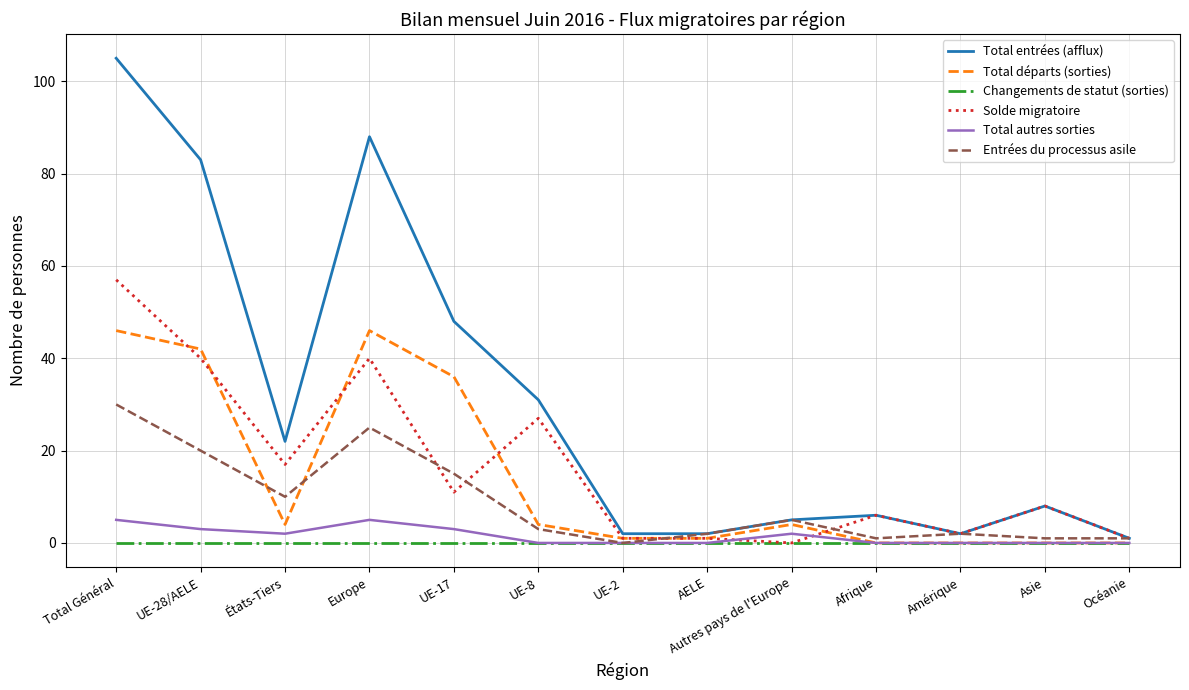

What is the spread (max minus min) of values at Afrique?

6